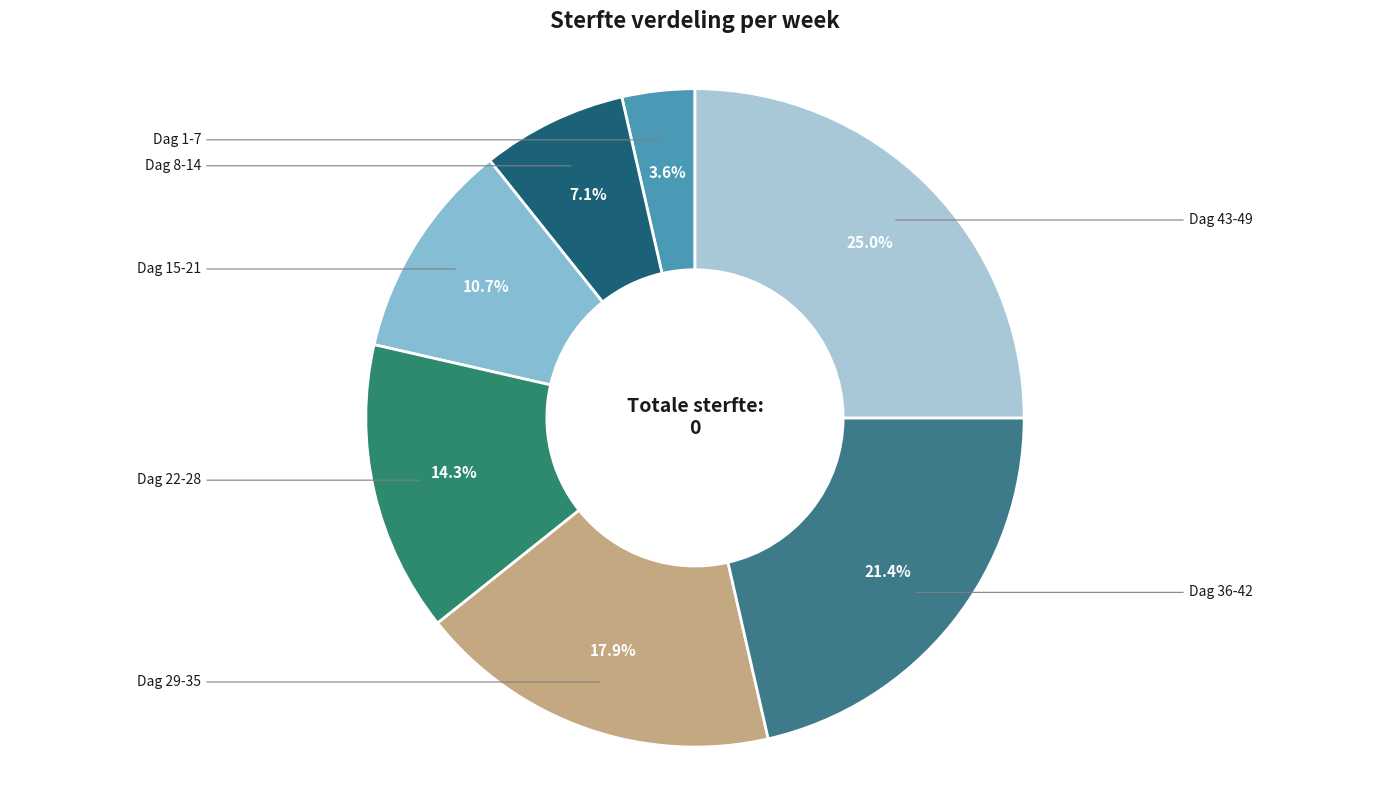

What percentage is NOT represented by Dag 1-7?

96.4%